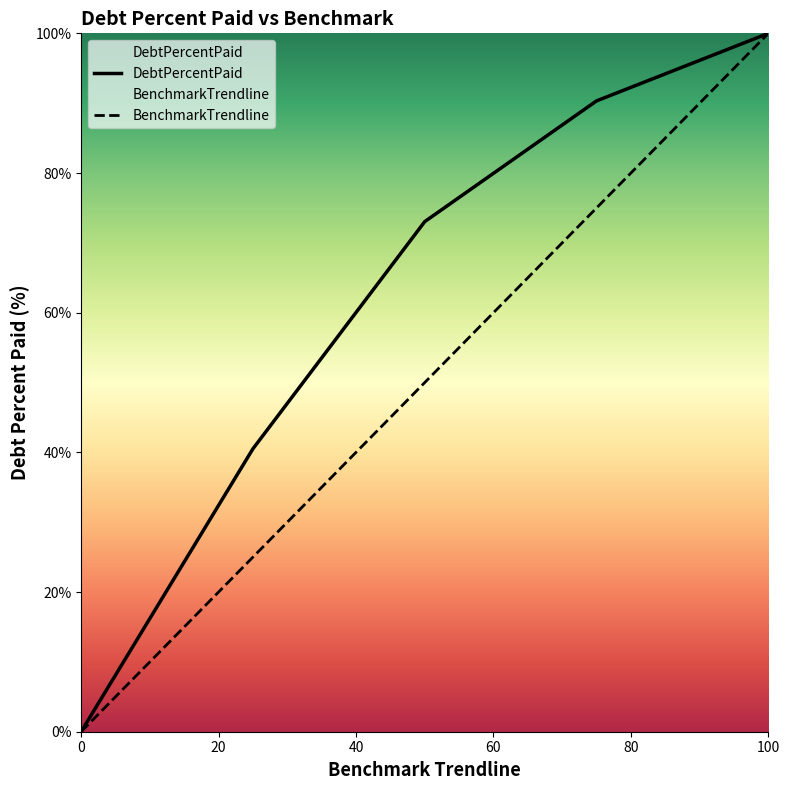

How many series are shown in this chart?

2